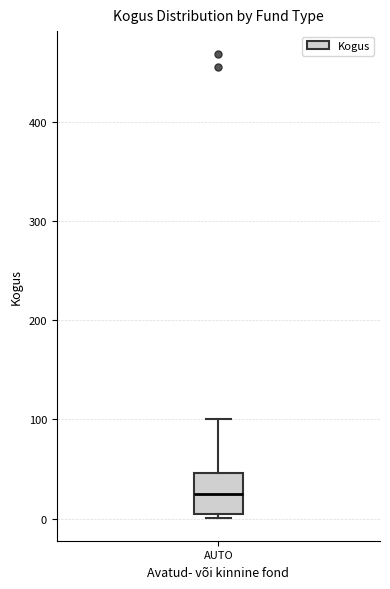

Transcribe this box plot: give where the median line is, the range the box spans, and where the two whiskers end, as read against the y-axis. The values are not printed on the chart, so give them approximately, as read against the axis.

median 30, box 10 to 50, whiskers 0 to 100